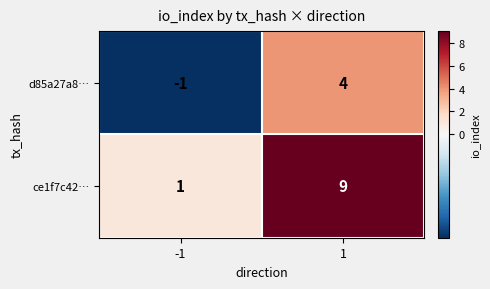

At how many categories does at least one series exceed 0?

2